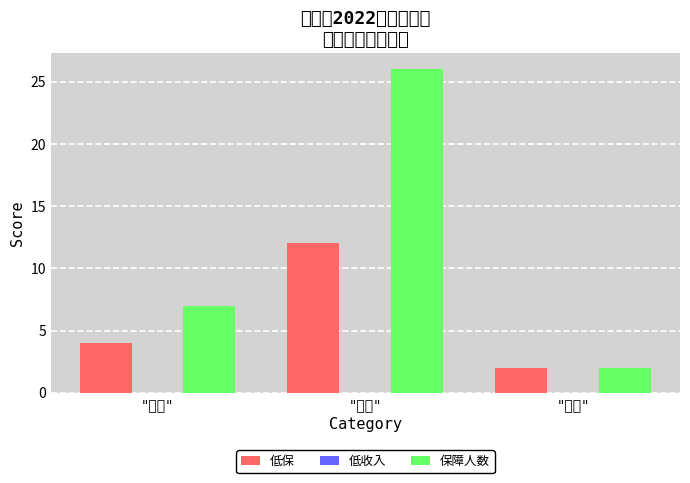

What is the label of the 2nd bar from the right?

"古楼"